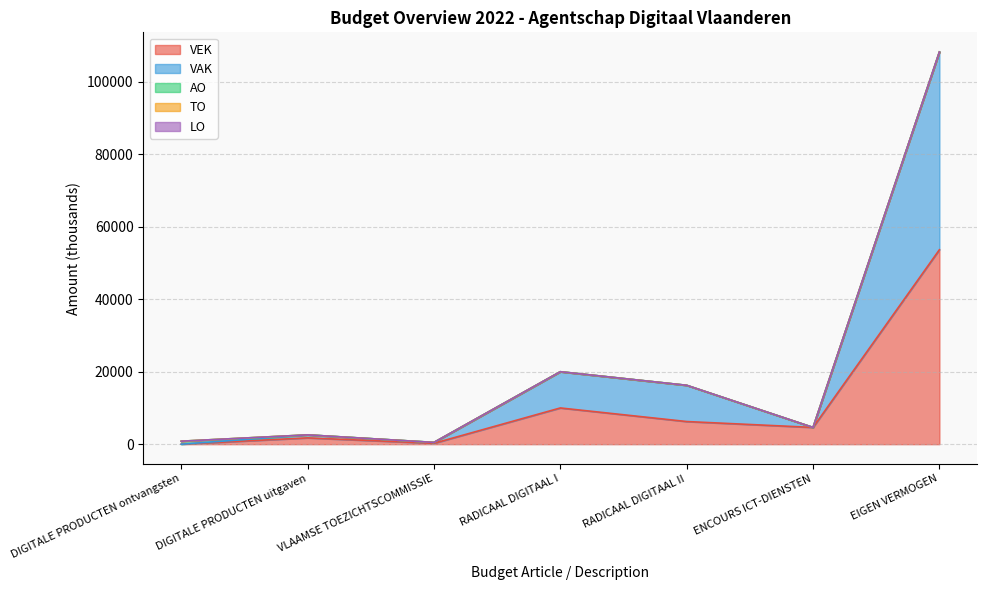

Which series changed the most between DIGITALE PRODUCTEN ontvangsten and ENCOURS ICT-DIENSTEN?

VEK